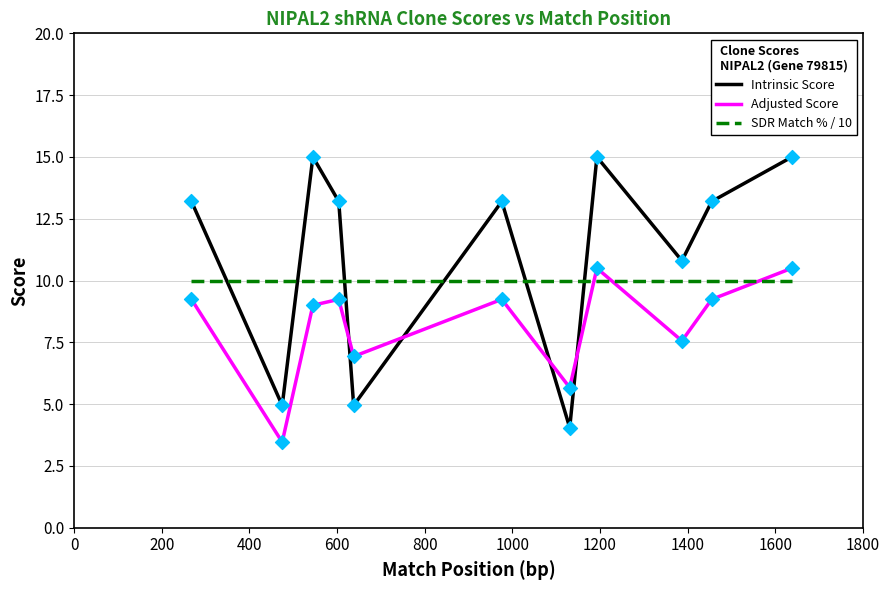

Which series has the largest total across all categories?

Intrinsic Score